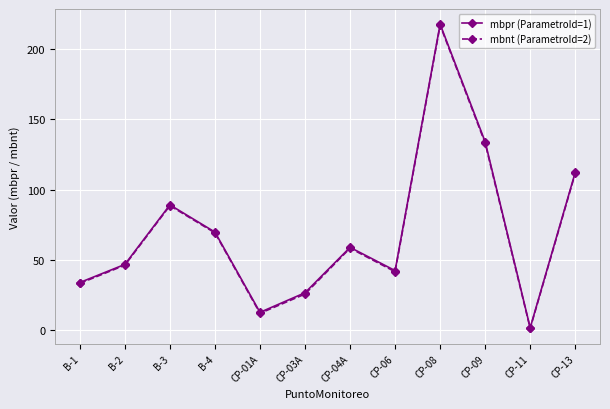

What is the spread (max minus min) of values at B-1?

0.6